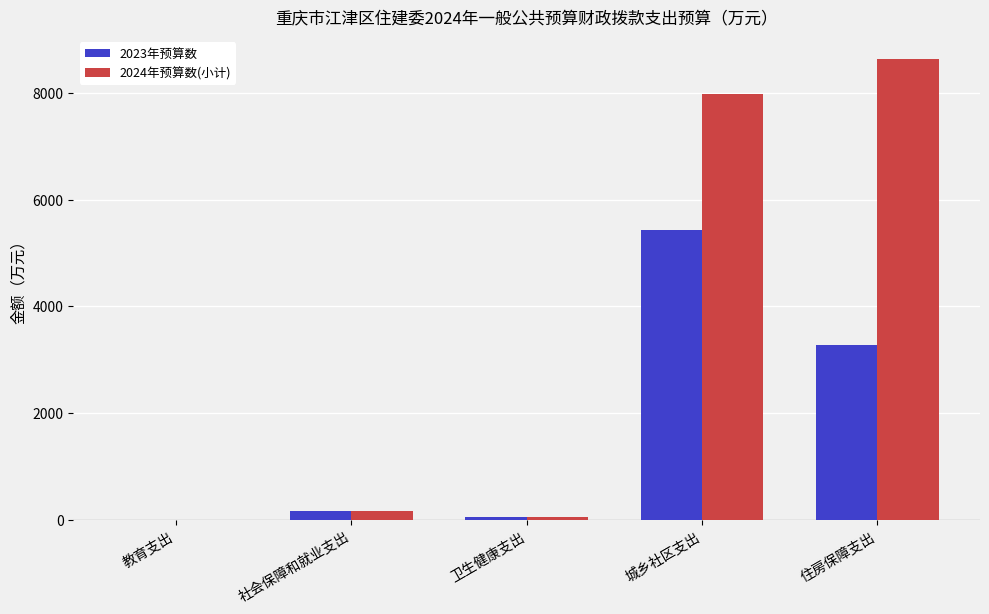

What value does the 2023年预算数 series have at 卫生健康支出?

42.3